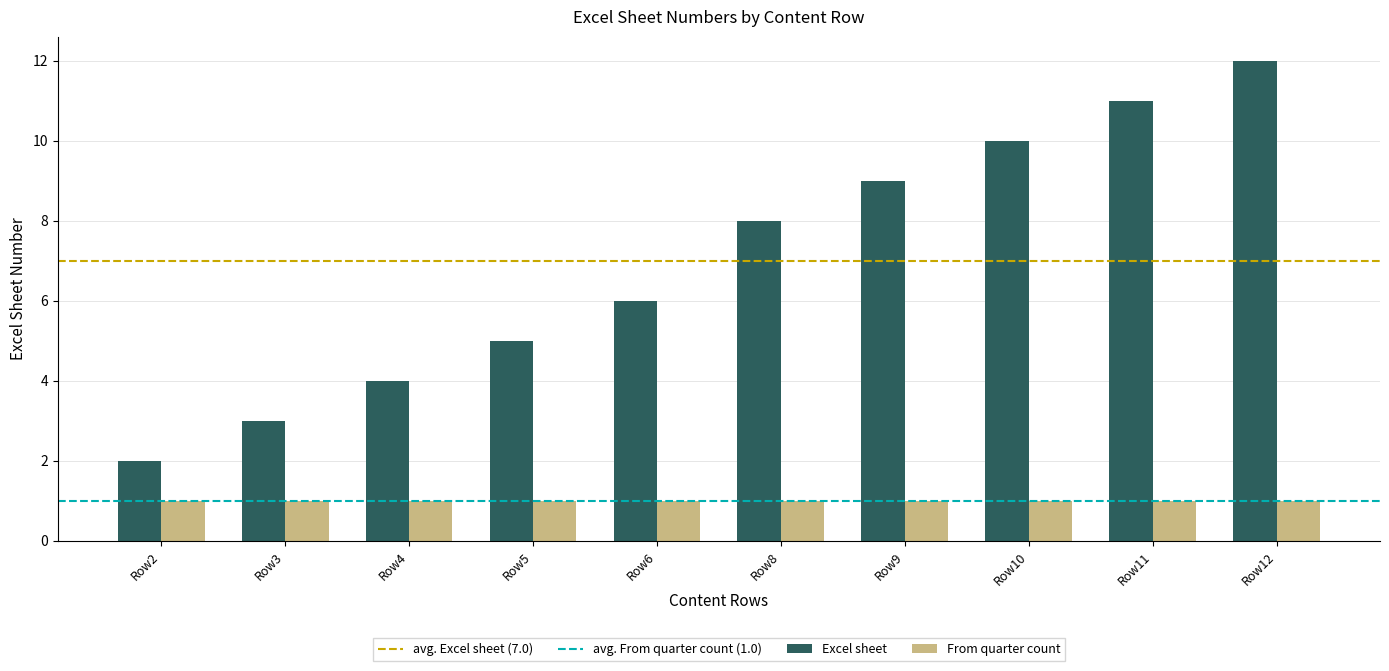

List the series in order of their peak value, lowest first.

From quarter count, Excel sheet